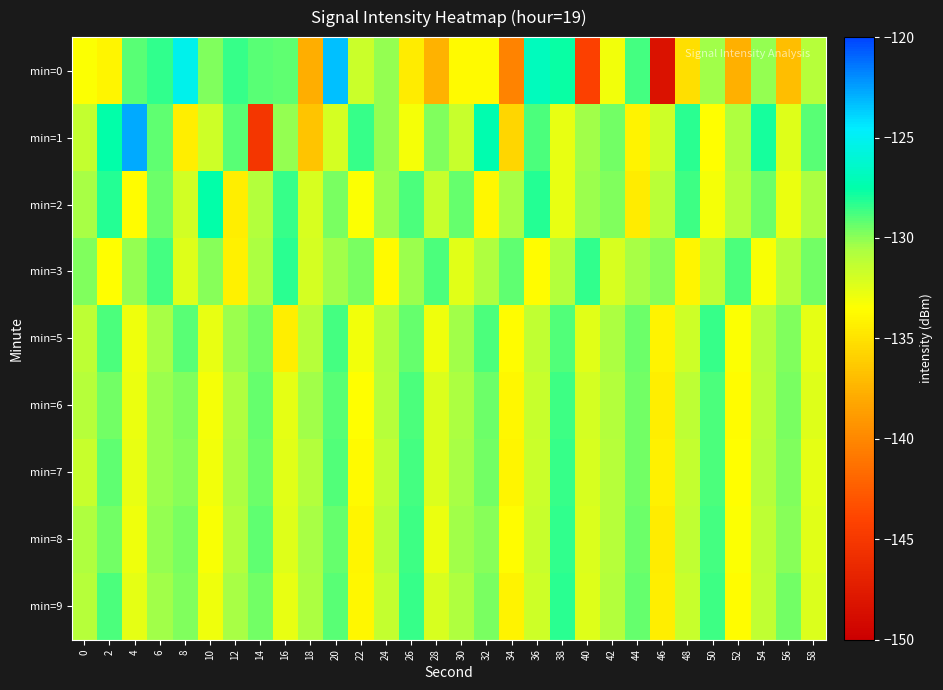

At which category is the sum across all series the highest?

20